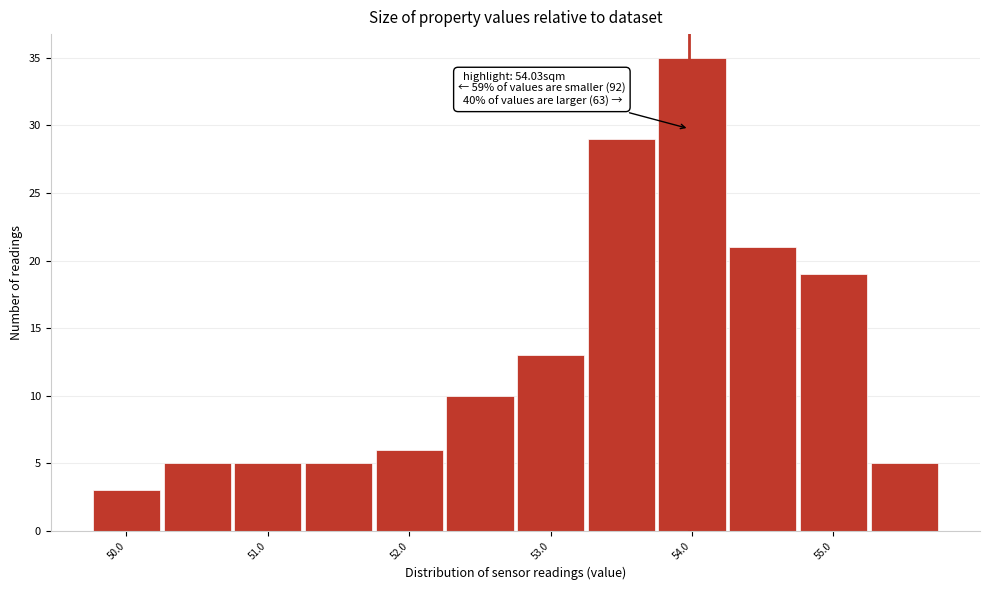

Which range on the x-axis has the tallest bar?

53.8 to 54.3